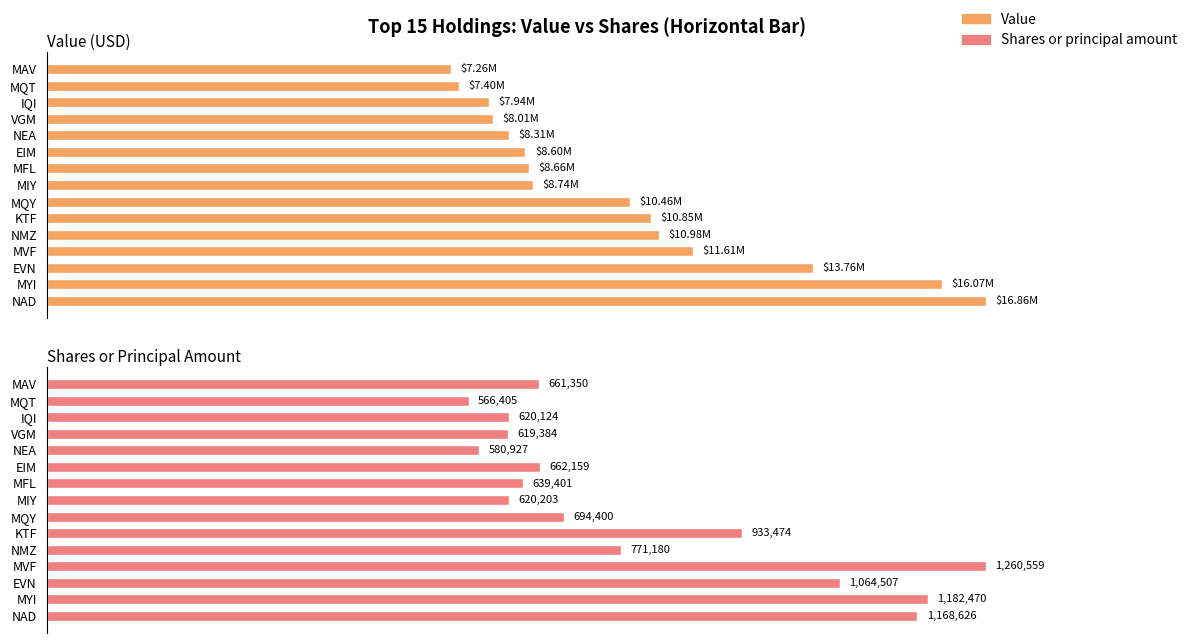

How many bars are there in each group?

2